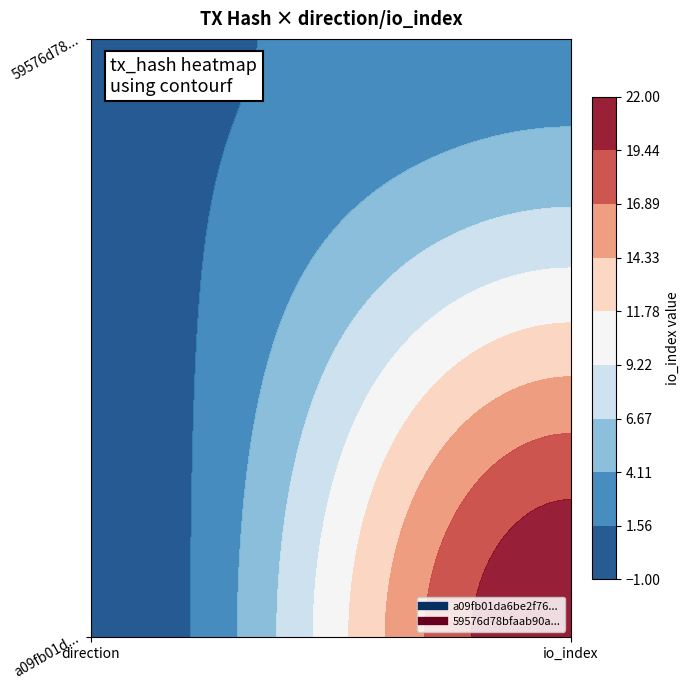

What is the greatest value displayed?

22